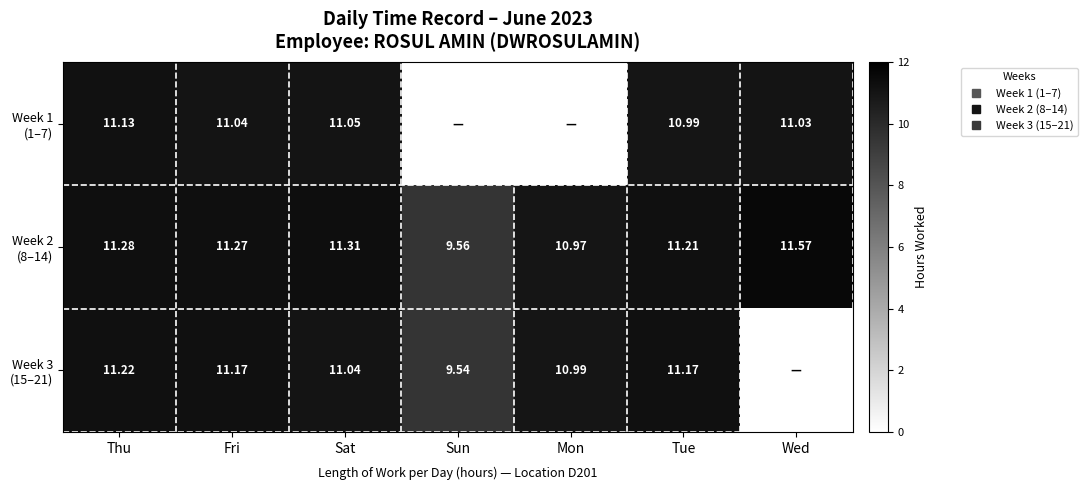

Is it true that Week 1 (1–7) equals 11.0 at Tue?

True